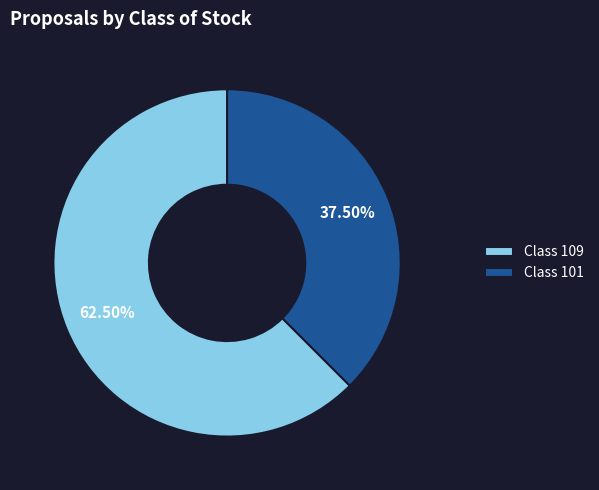

Between Class 109 and Class 101, which is larger?

Class 109